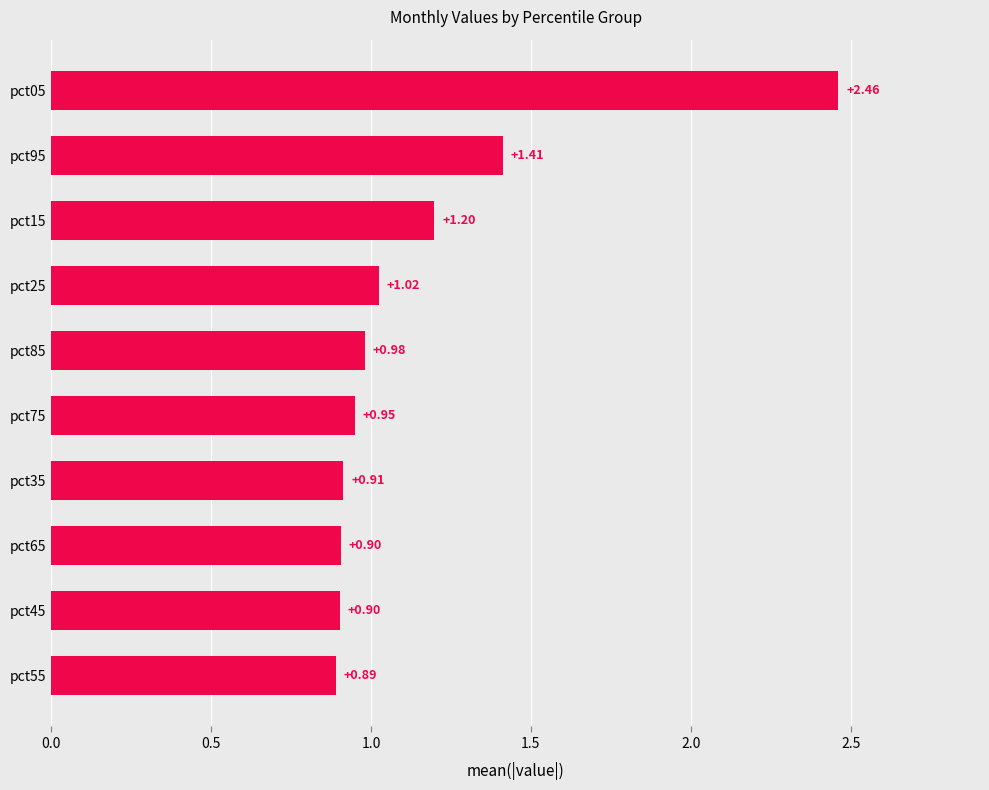

What is the average value?

1.2